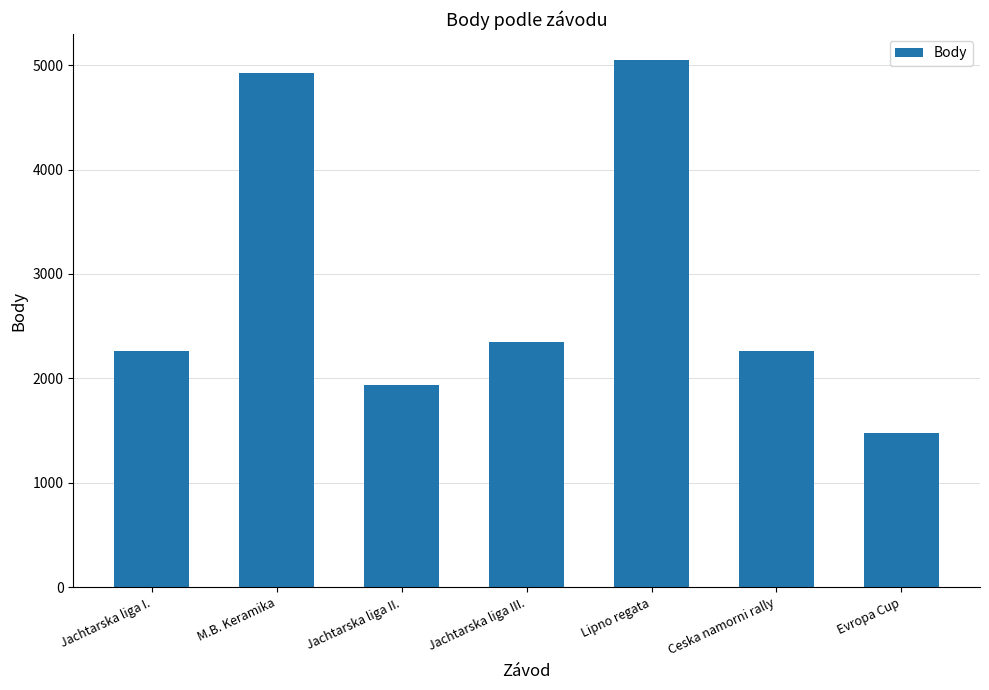

What is the approximate value at Evropa Cup, to the nearest 100?

1500